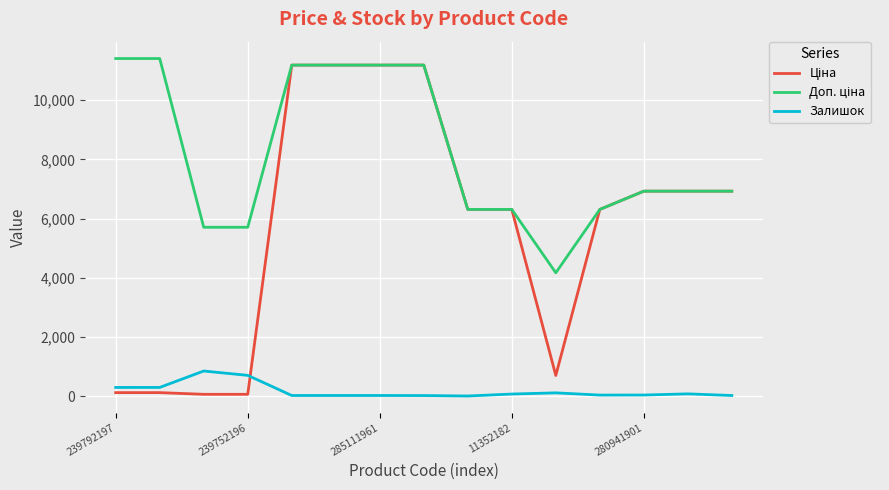

How many categories are shown in the chart?

15